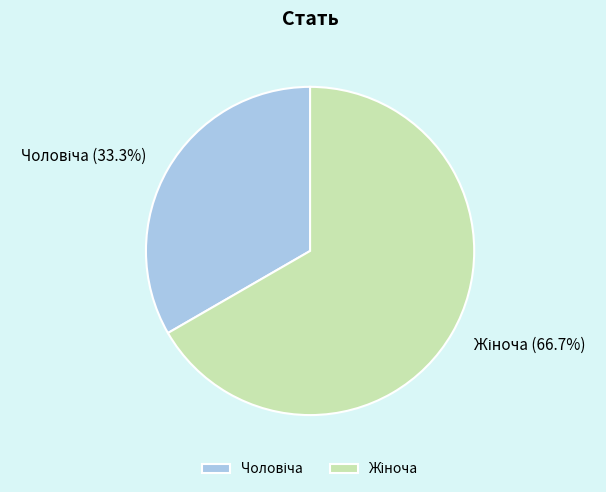

Does any single category account for the majority?

Yes